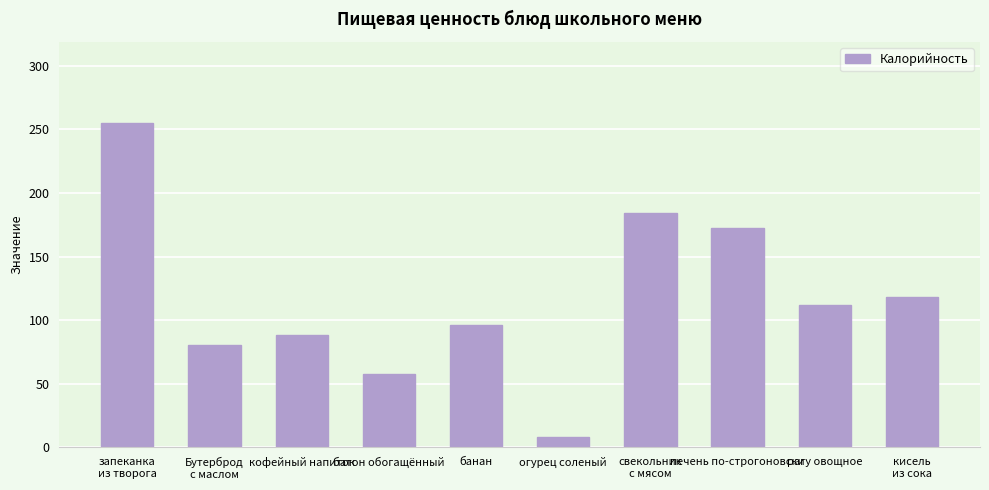

Which category has the lowest value across all series?

огурец соленый